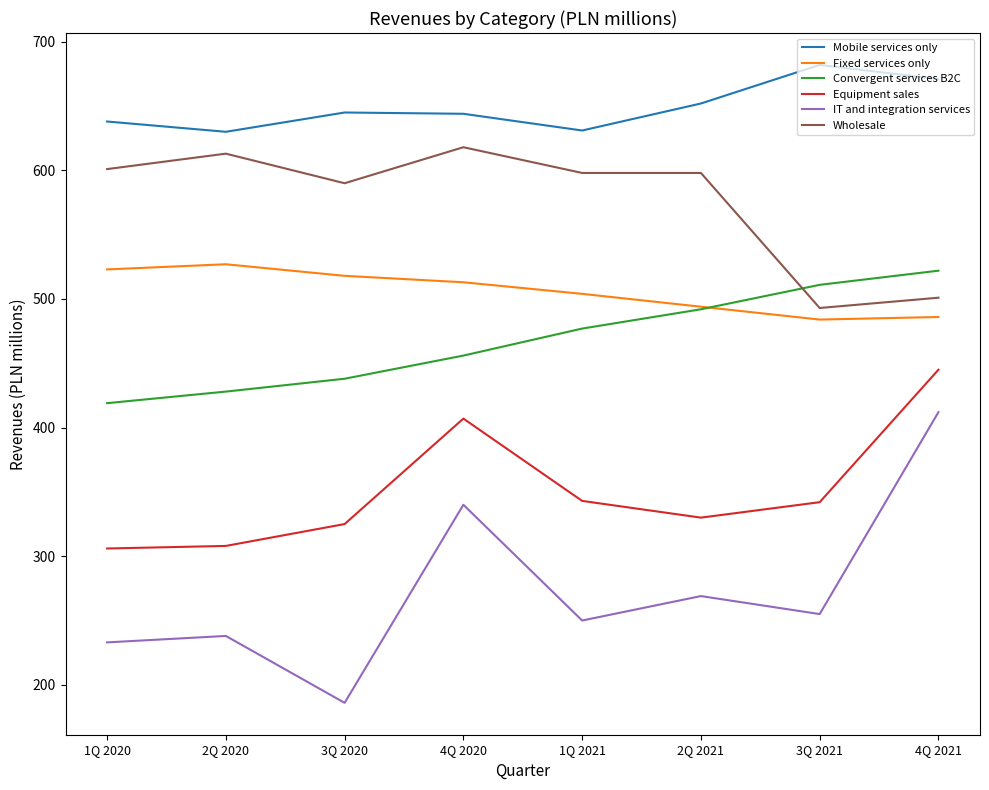

True or false: IT and integration services and Convergent services B2C cross at least once.

False